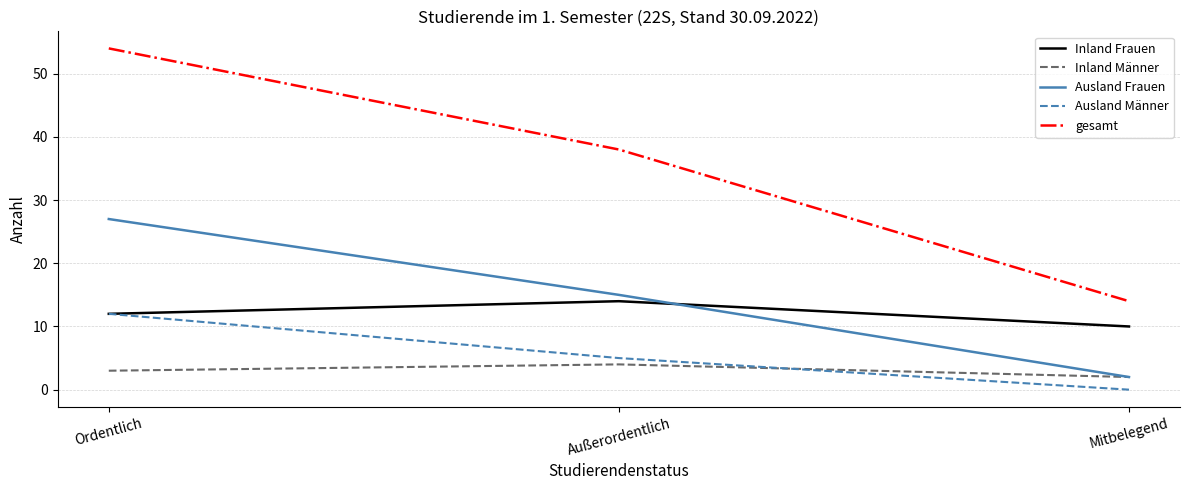

At which category is the sum across all series the highest?

Ordentlich